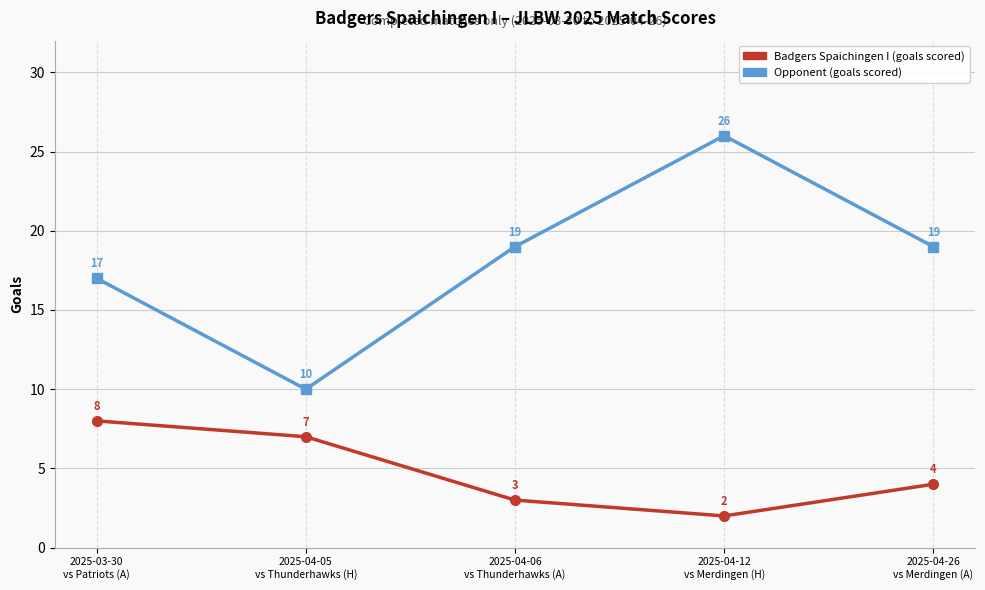

True or false: Opponent (goals scored) and Badgers Spaichingen I (goals scored) cross at least once.

False